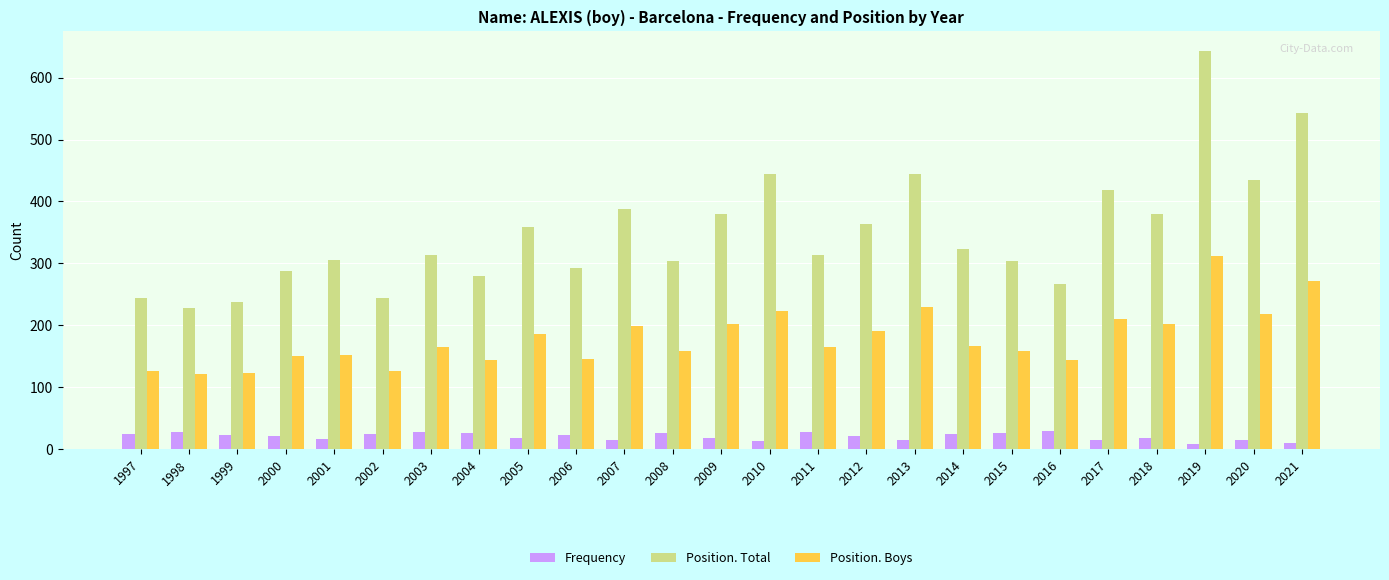

How many series are shown in this chart?

3